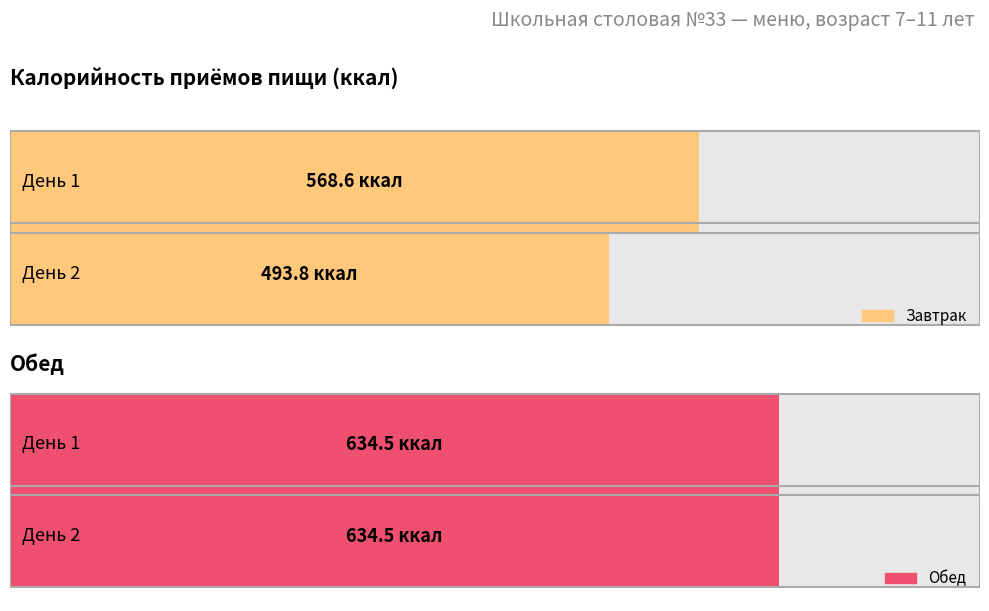

Are the bars grouped side by side (vs. stacked)?

Yes